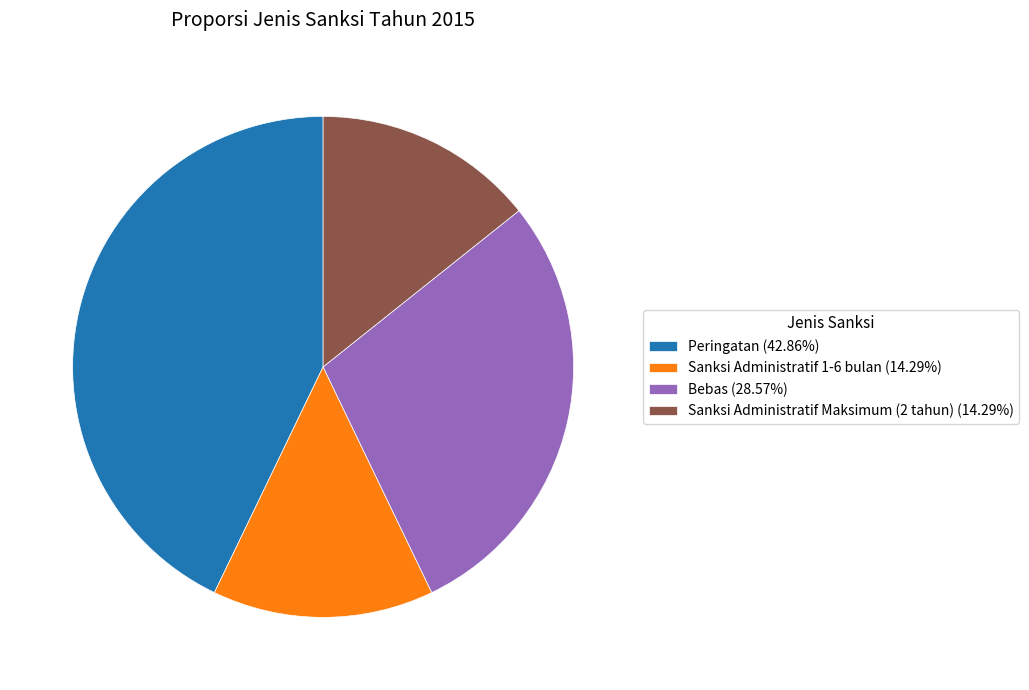

Does Bebas (28.57%) represent more than half of the total?

No